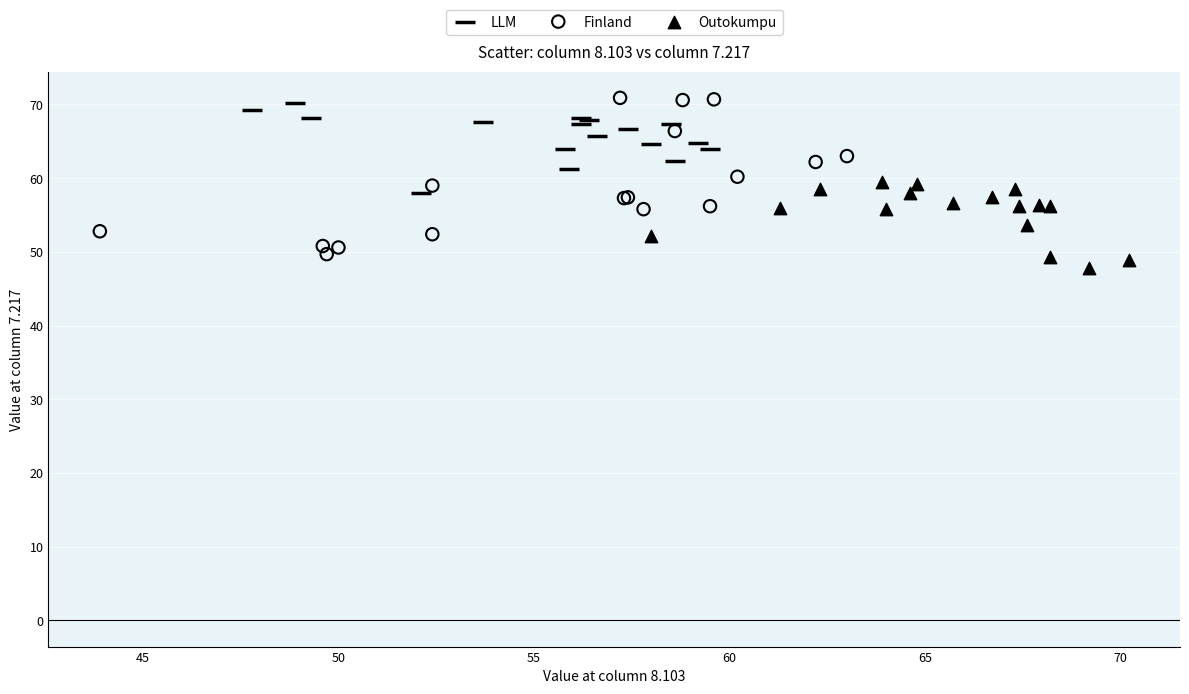

Which series has the largest Y range (max minus min)?

Finland